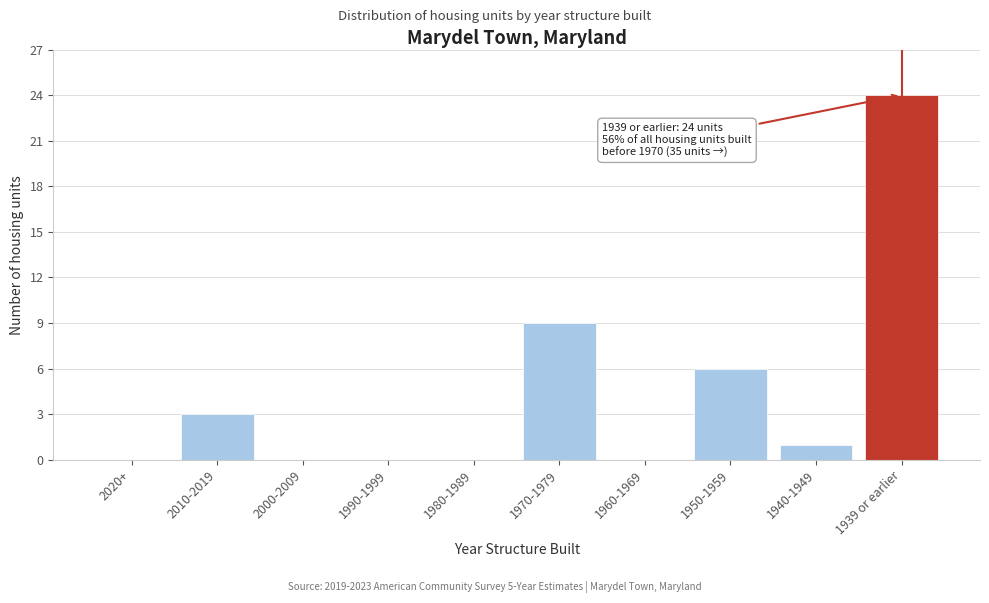

Reading left to right, transcribe all the data shown in this chart.

2020+=0	2010-2019=3	2000-2009=0	1990-1999=0	1980-1989=0	1970-1979=9	1960-1969=0	1950-1959=6	1940-1949=1	1939 or earlier=24